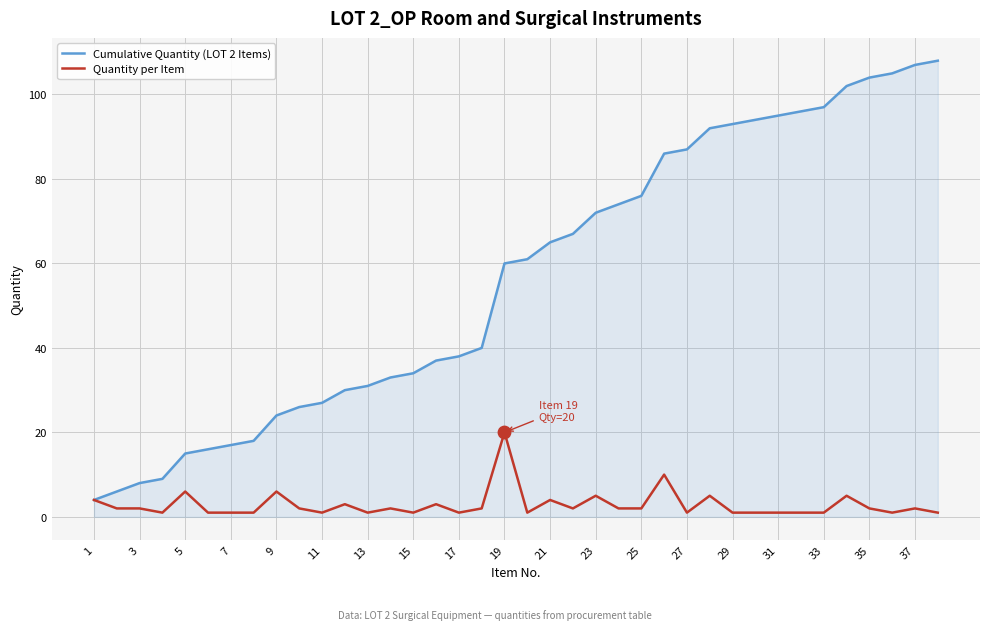

Which series has the largest total across all categories?

Cumulative Quantity (LOT 2 Items)